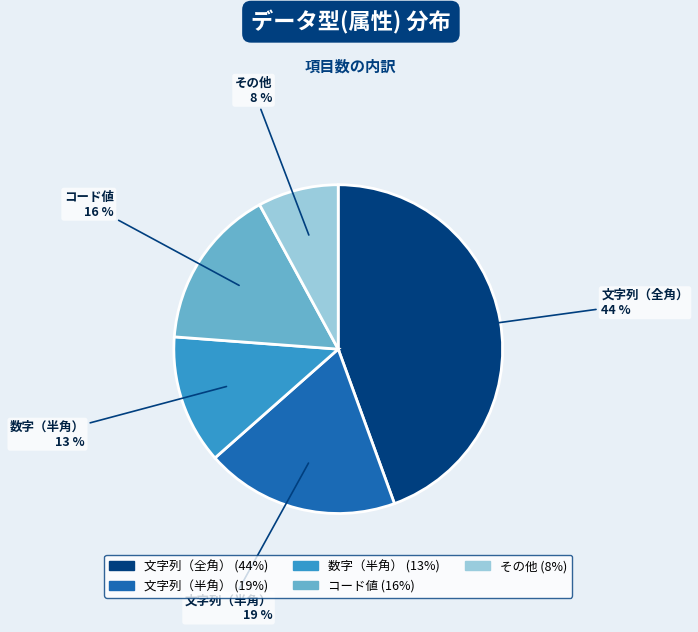

To the nearest percent, what percentage of the pie is 文字列（半角）?

19%